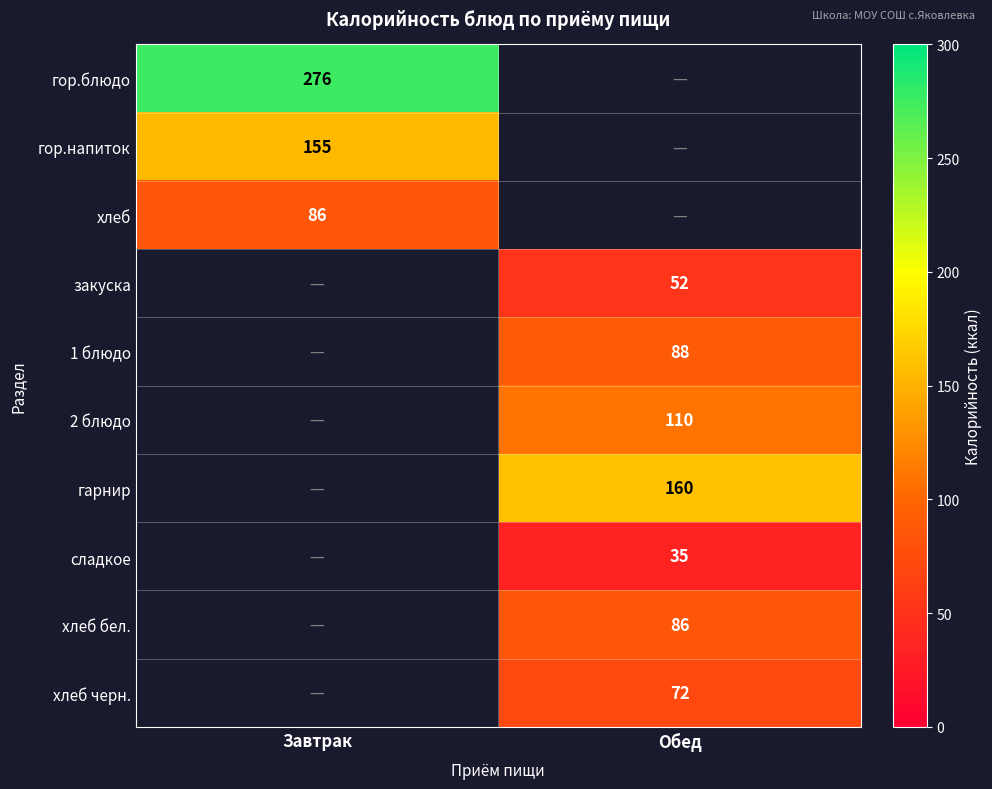

Which has a higher value, Обед or Завтрак?

Завтрак